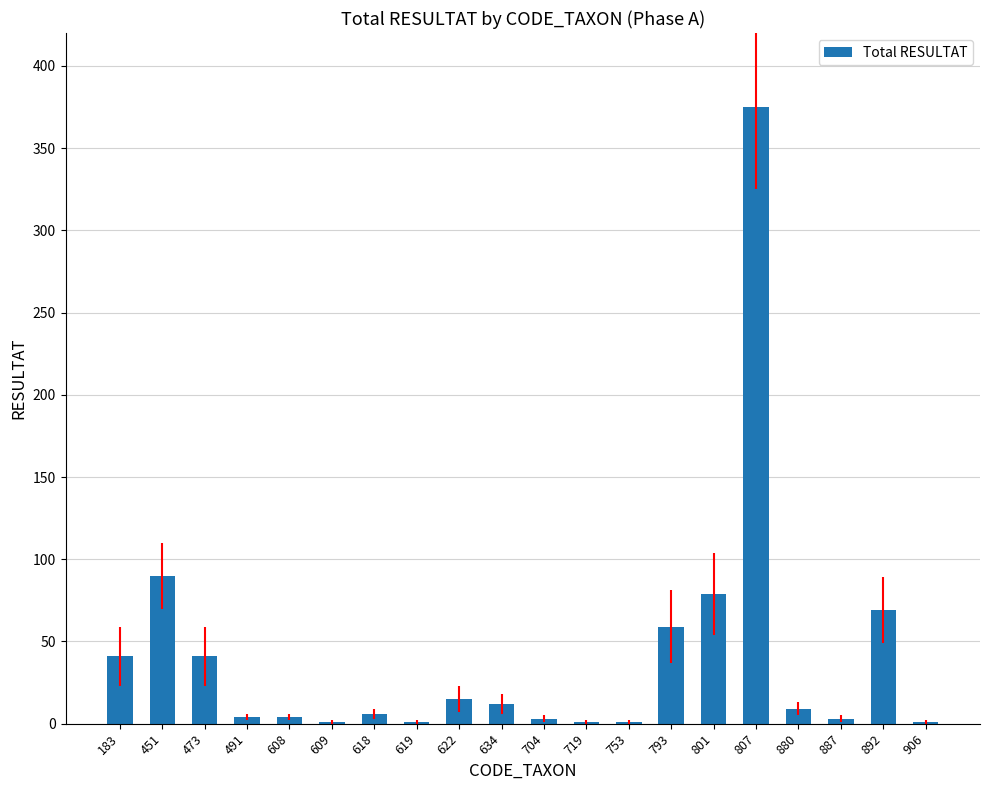

At which label does the data first exceed 9?

183